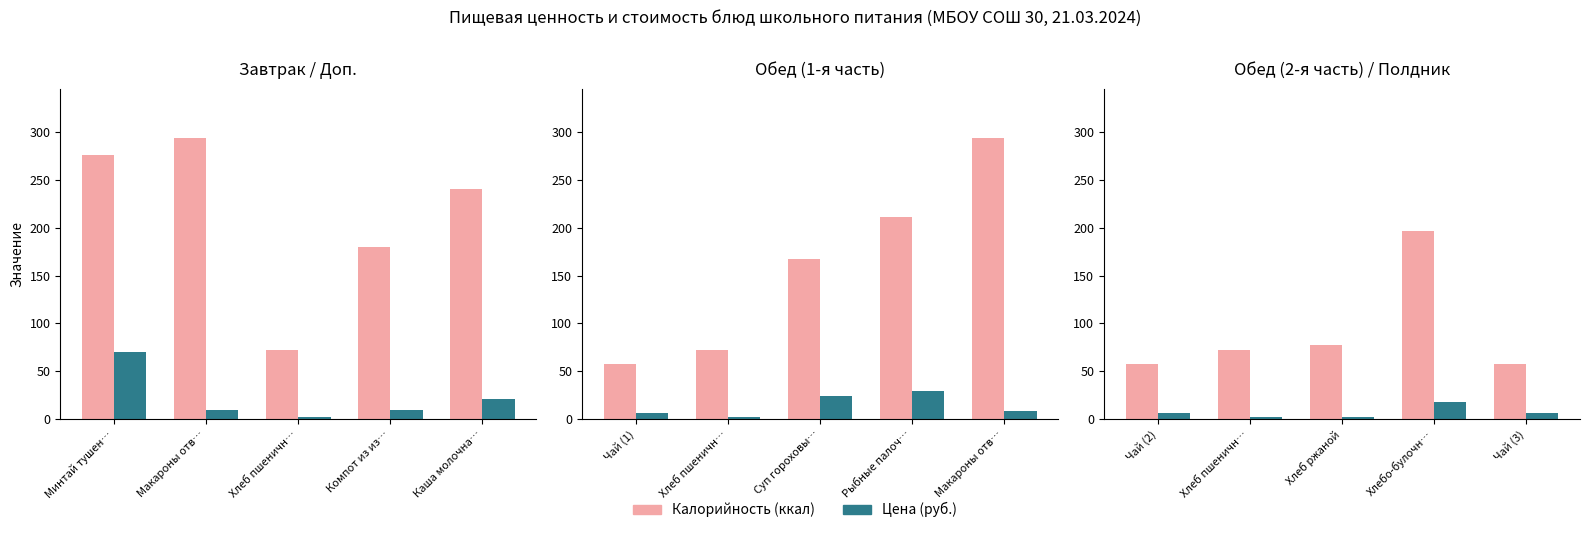

Are the bars horizontal?

No